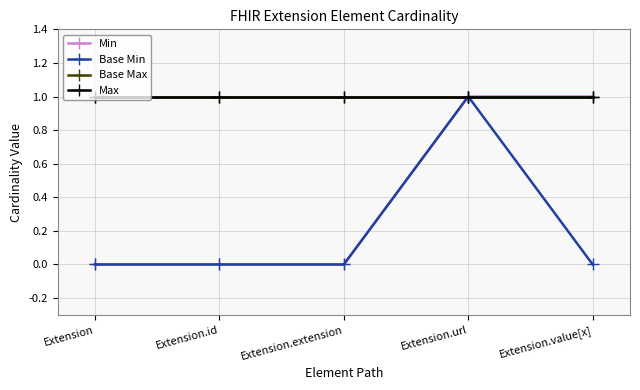

What is the maximum value for Max?

1